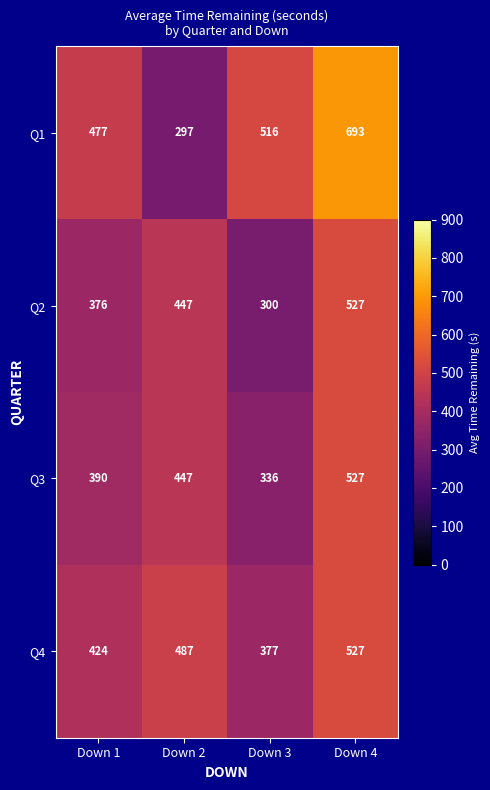

Count the Q2 values in the range 376 to 527.

3